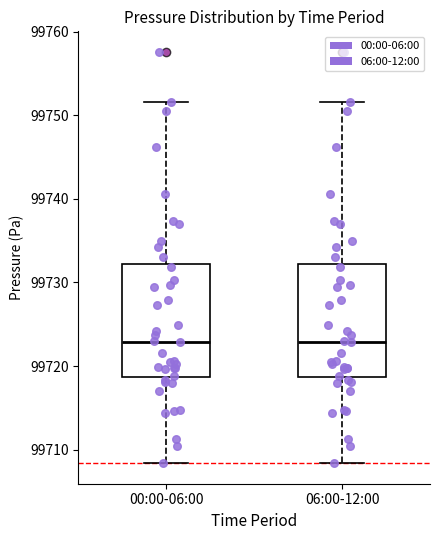

Reading left to right, read every box against the y-axis: the position of its median line, the range the box covers, and the ends of its whiskers. The values are not printed on the chart, so give them approximately, as read against the axis.

00:00-06:00: median 99723, box 99719 to 99732, whiskers 99708 to 99752
06:00-12:00: median 99723, box 99719 to 99732, whiskers 99708 to 99752